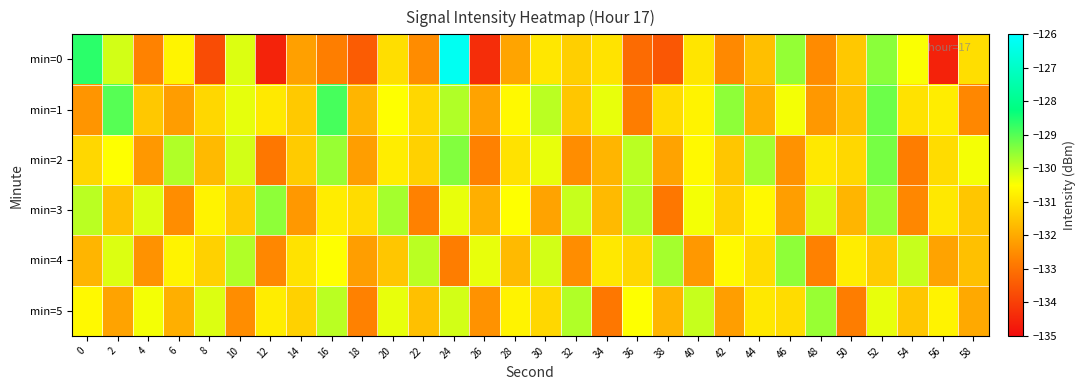

Reading right to left, transcribe all the data shown in this chart.

min=0: 58=-131.1	56=-134.6	54=-130.5	52=-129.5	50=-131.5	48=-132.5	46=-129.6	44=-131.6	42=-132.6	40=-131.0	38=-133.5	36=-133.1	34=-131.0	32=-131.3	30=-130.9	28=-132.1	26=-134.3	24=-126.2	22=-132.5	20=-131.1	18=-133.4	16=-132.8	14=-132.2	12=-134.6	10=-130.2	8=-133.7	6=-130.7	4=-132.7	2=-130.1	0=-128.6
min=1: 58=-132.6	56=-130.8	54=-131.0	52=-129.2	50=-131.6	48=-132.3	46=-130.4	44=-131.9	42=-129.5	40=-130.7	38=-131.1	36=-132.8	34=-130.3	32=-131.5	30=-129.9	28=-130.6	26=-132.1	24=-129.8	22=-131.2	20=-130.5	18=-131.8	16=-128.9	14=-131.4	12=-130.9	10=-130.3	8=-131.2	6=-132.2	4=-131.5	2=-129.0	0=-132.4
min=2: 58=-130.4	56=-131.1	54=-132.8	52=-129.3	50=-131.2	48=-130.9	46=-132.4	44=-129.7	42=-131.5	40=-130.6	38=-132.1	36=-129.9	34=-131.8	32=-132.5	30=-130.3	28=-131.0	26=-132.7	24=-129.4	22=-131.3	20=-130.8	18=-132.2	16=-129.6	14=-131.4	12=-132.9	10=-130.1	8=-131.7	6=-129.8	4=-132.3	2=-130.5	0=-131.2
min=3: 58=-131.5	56=-130.9	54=-132.6	52=-129.6	50=-131.8	48=-130.1	46=-132.2	44=-130.6	42=-131.3	40=-130.4	38=-132.9	36=-129.8	34=-131.7	32=-130.0	30=-132.1	28=-130.5	26=-131.9	24=-130.3	22=-132.7	20=-129.7	18=-131.1	16=-130.8	14=-132.3	12=-129.5	10=-131.4	8=-130.7	6=-132.5	4=-130.2	2=-131.6	0=-129.9
min=4: 58=-131.6	56=-132.1	54=-130.0	52=-131.4	50=-130.8	48=-132.7	46=-129.5	44=-131.1	42=-130.6	40=-132.3	38=-129.7	36=-131.2	34=-130.9	32=-132.5	30=-130.1	28=-131.7	26=-130.3	24=-132.8	22=-129.9	20=-131.5	18=-132.2	16=-130.5	14=-131.0	12=-132.6	10=-129.8	8=-131.3	6=-130.7	4=-132.4	2=-130.2	0=-131.8
min=5: 58=-132.0	56=-130.7	54=-131.5	52=-130.3	50=-132.8	48=-129.6	46=-131.1	44=-130.9	42=-132.2	40=-130.0	38=-131.8	36=-130.5	34=-132.9	32=-129.8	30=-131.2	28=-130.7	26=-132.4	24=-130.1	22=-131.6	20=-130.3	18=-132.7	16=-129.9	14=-131.3	12=-130.8	10=-132.5	8=-130.2	6=-131.9	4=-130.4	2=-132.1	0=-130.6